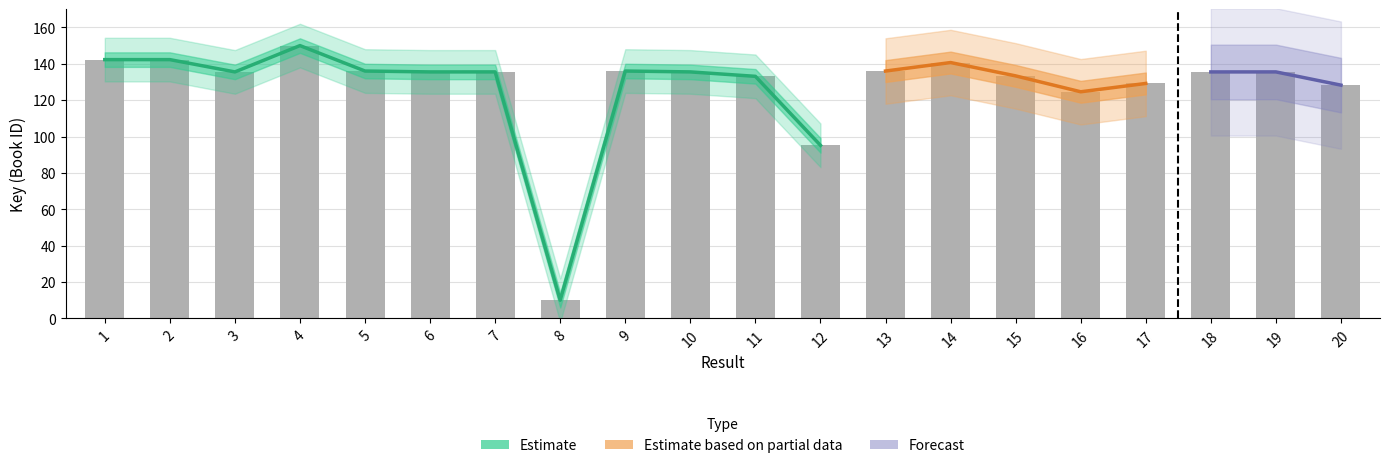

Does the chart contain any negative values?

No